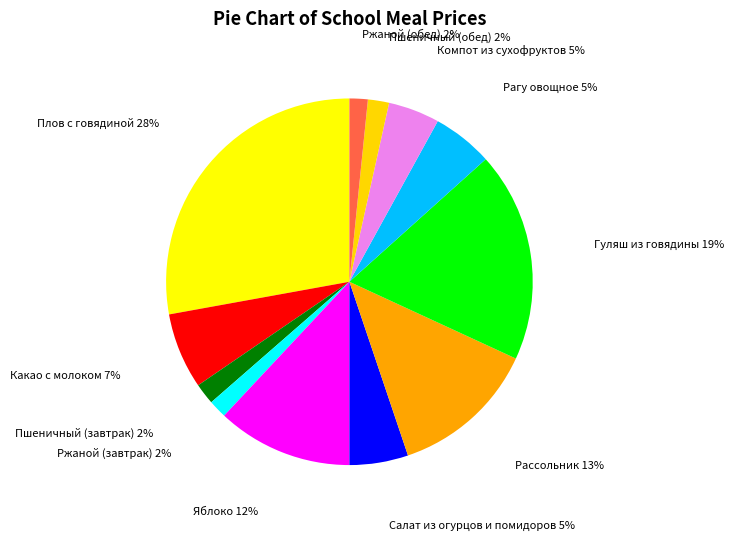

Is the sum of Рассольник and Ржаной (завтрак) greater than half?

No